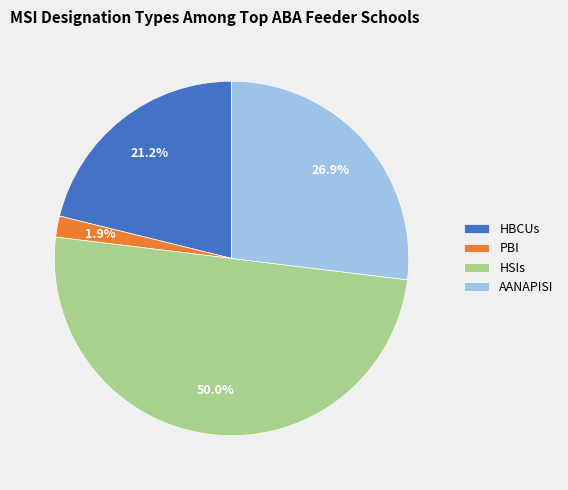

To the nearest percent, what is the difference between the largest and smallest slice percentages?

48%